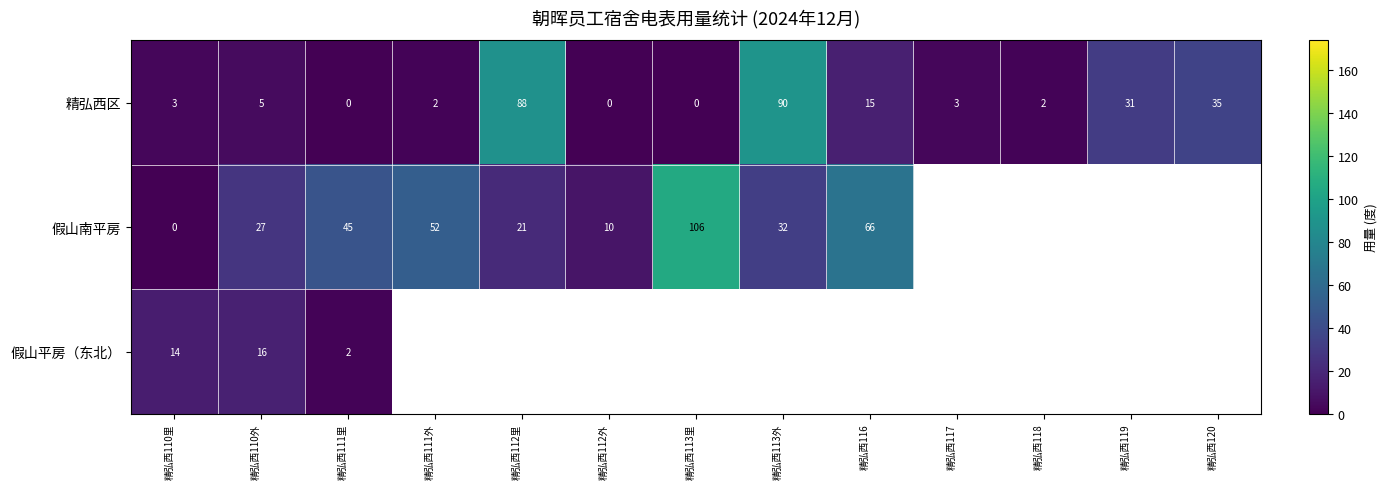

How many values in 精弘西区 are above zero?

10